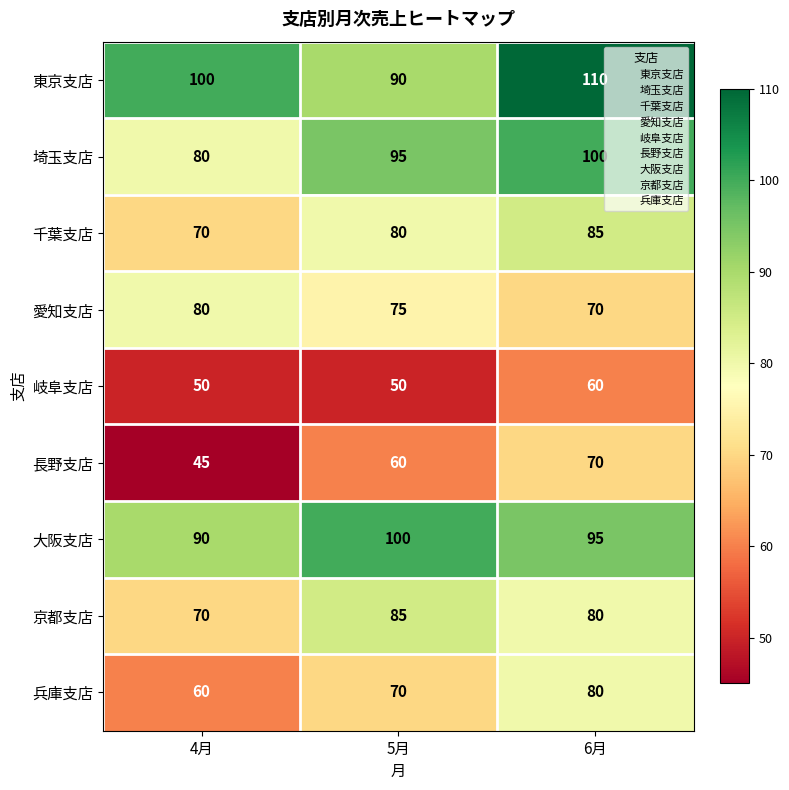

At which category is the sum across all series the highest?

6月